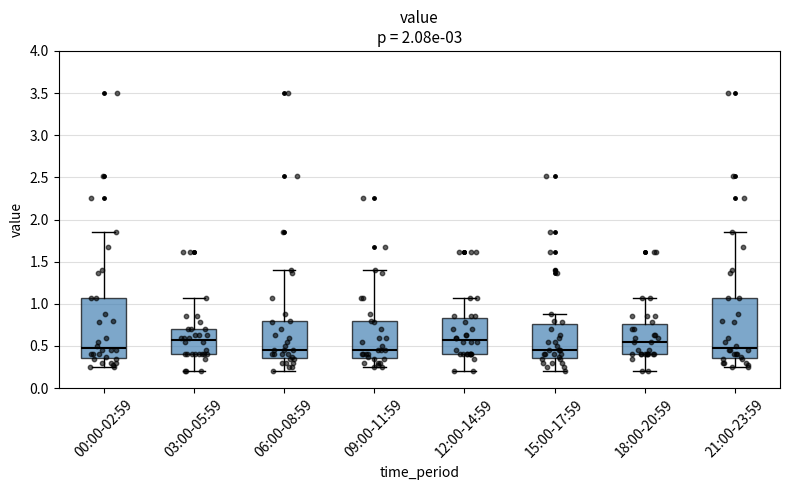

Reading left to right, read every box against the y-axis: the position of its median line, the range the box covers, and the ends of its whiskers. The values are not printed on the chart, so give them approximately, as read against the axis.

00:00-02:59: median 0.50, box 0.35 to 1.05, whiskers 0.25 to 1.85
03:00-05:59: median 0.60, box 0.40 to 0.70, whiskers 0.20 to 1.05
06:00-08:59: median 0.45, box 0.35 to 0.80, whiskers 0.20 to 1.40
09:00-11:59: median 0.45, box 0.35 to 0.80, whiskers 0.25 to 1.40
12:00-14:59: median 0.60, box 0.40 to 0.85, whiskers 0.20 to 1.05
15:00-17:59: median 0.45, box 0.35 to 0.75, whiskers 0.20 to 0.90
18:00-20:59: median 0.55, box 0.40 to 0.75, whiskers 0.20 to 1.05
21:00-23:59: median 0.50, box 0.35 to 1.05, whiskers 0.25 to 1.85